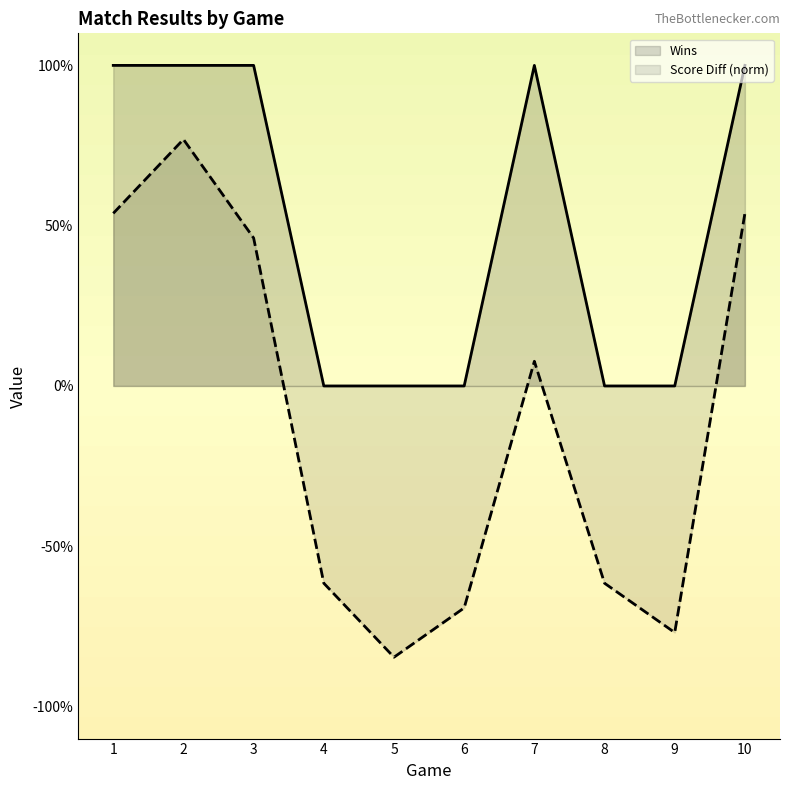

Rank the series by their maximum value, from highest to lowest.

Wins, Score Diff